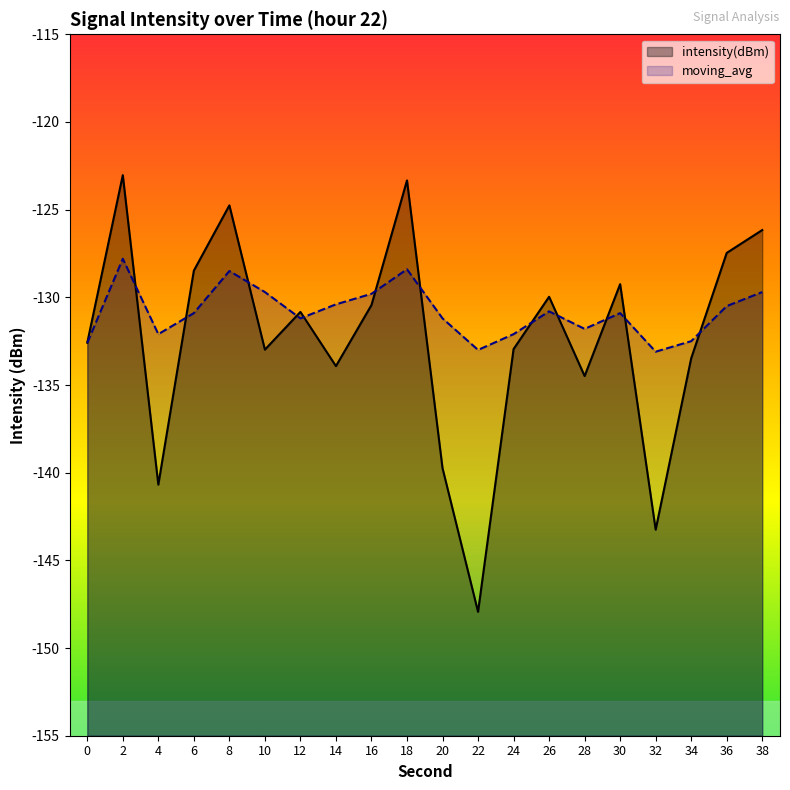

What is the total value across all series at 22?

-280.9